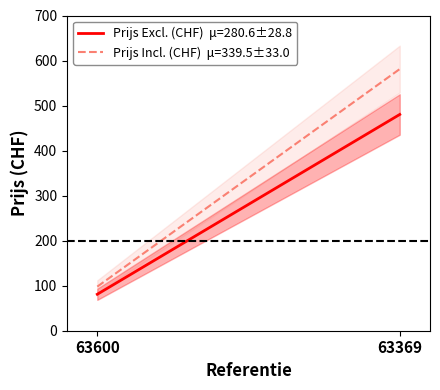

What is the total value across all series at 63369?

1061.3